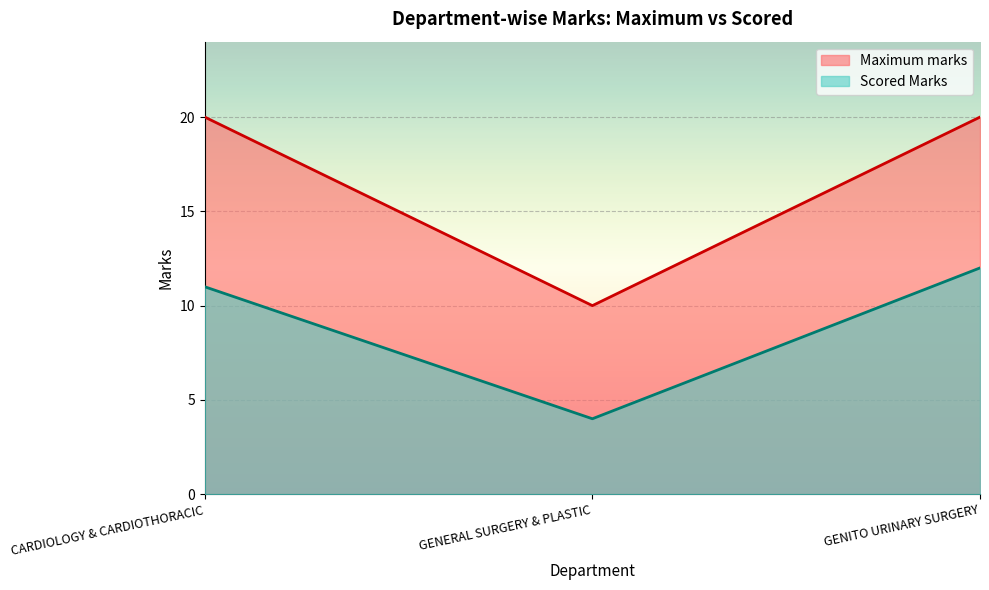

How many lines are shown in the chart?

2